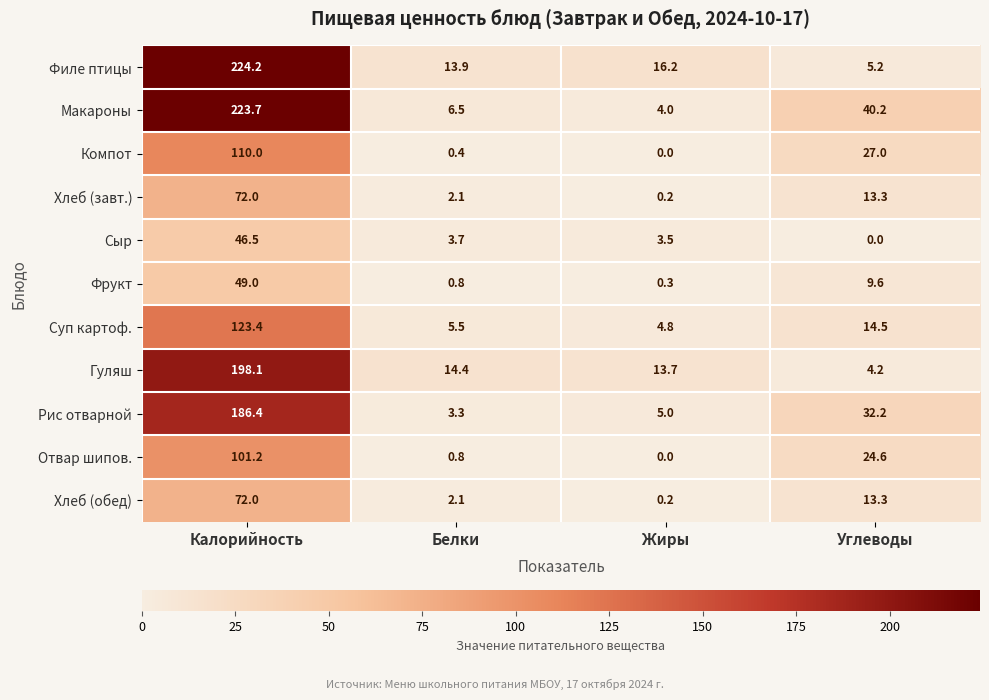

What is the difference between the highest and lowest values at Жиры?

16.2